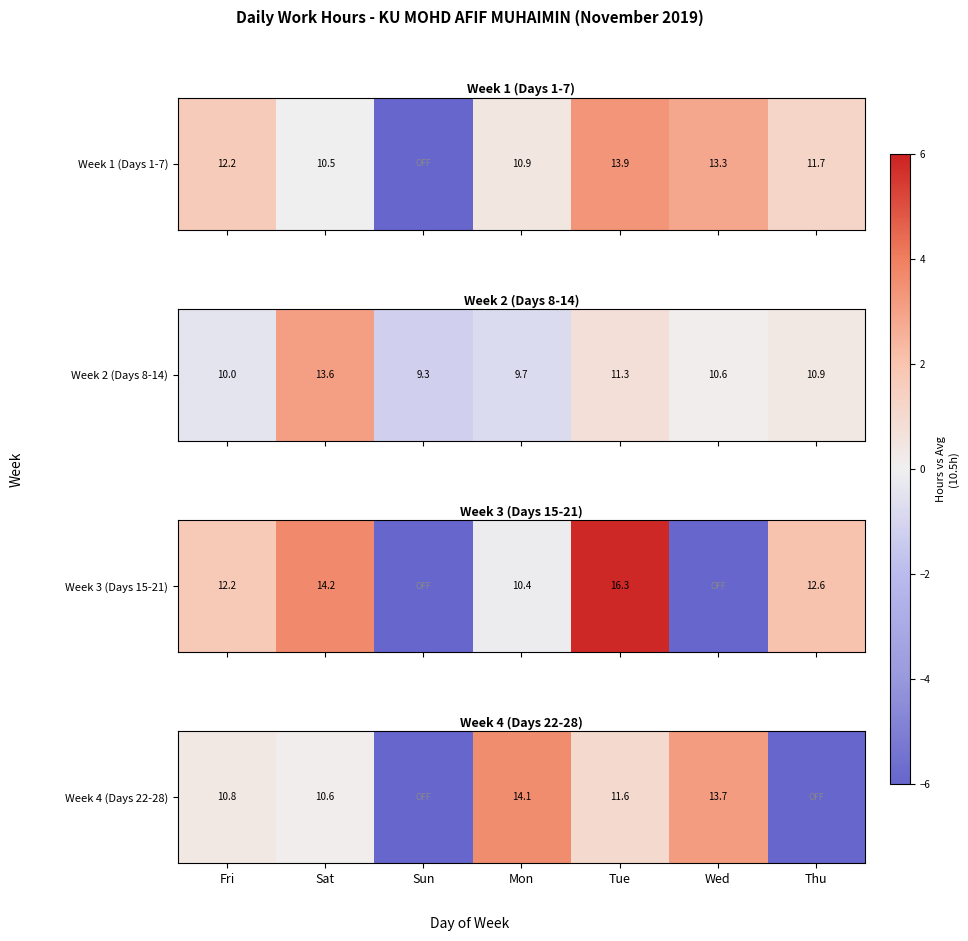

List the labels in order of value, smallest first.

Sun, Thu, Sat, Fri, Tue, Wed, Mon